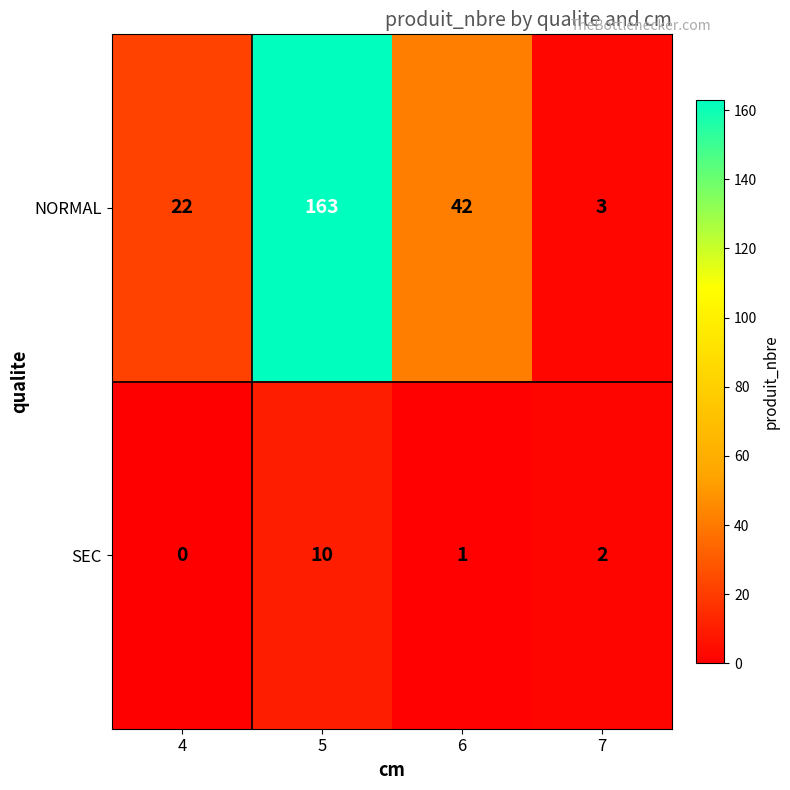

What is the difference between the maximum and second lowest values in the NORMAL series?

141